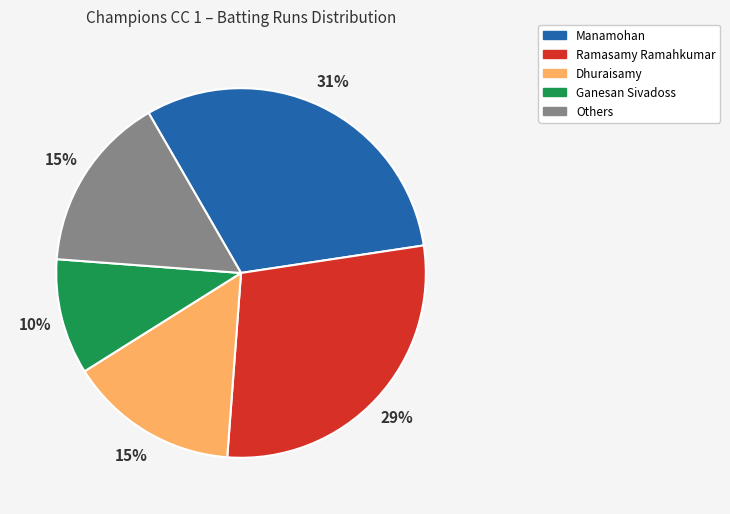

Is there any slice that represents more than half of the pie?

No